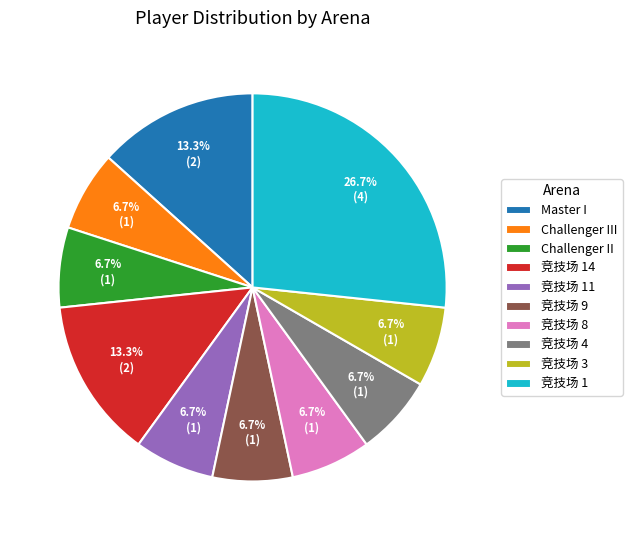

Which category has the biggest portion of the pie?

竞技场 1